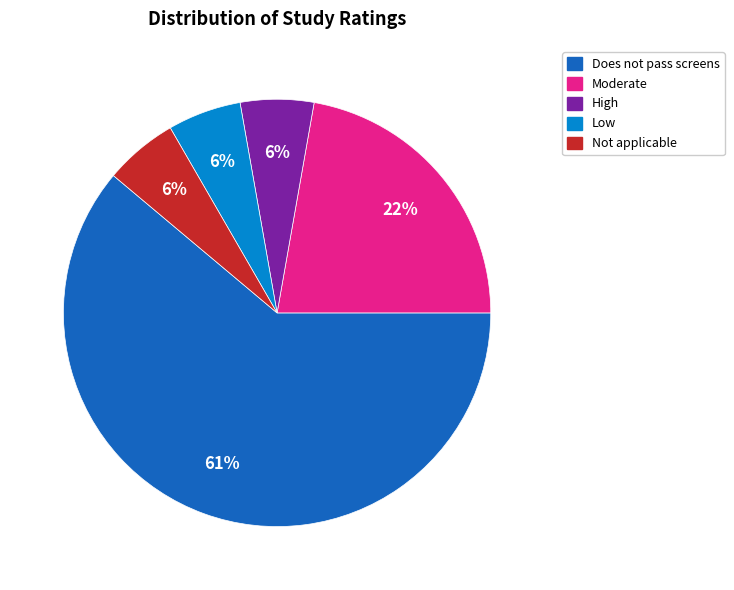

To the nearest percent, what portion does Moderate represent?

22%